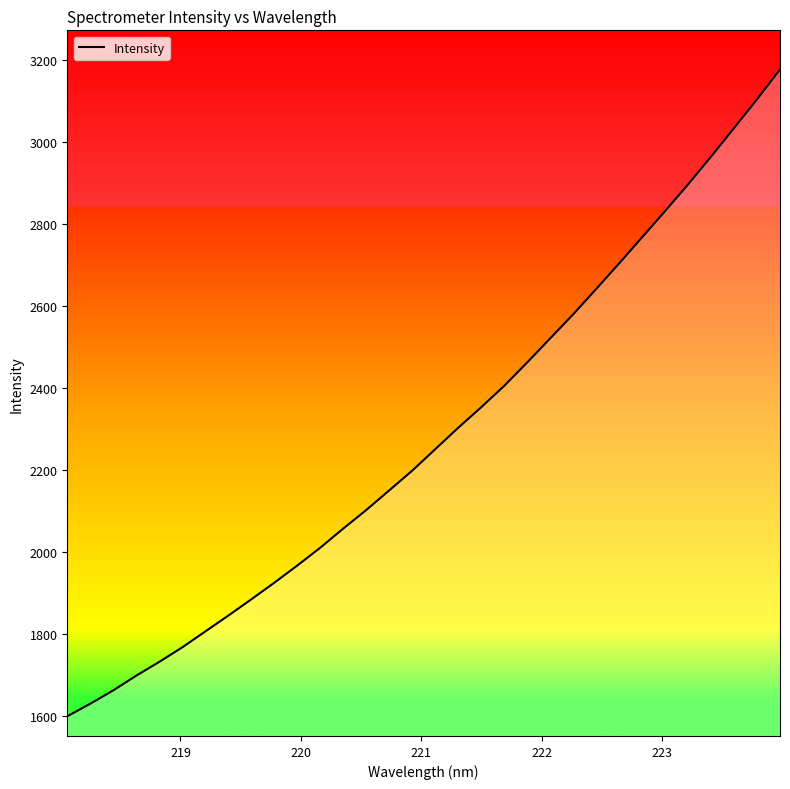

What is the maximum value shown in the chart?

3177.1